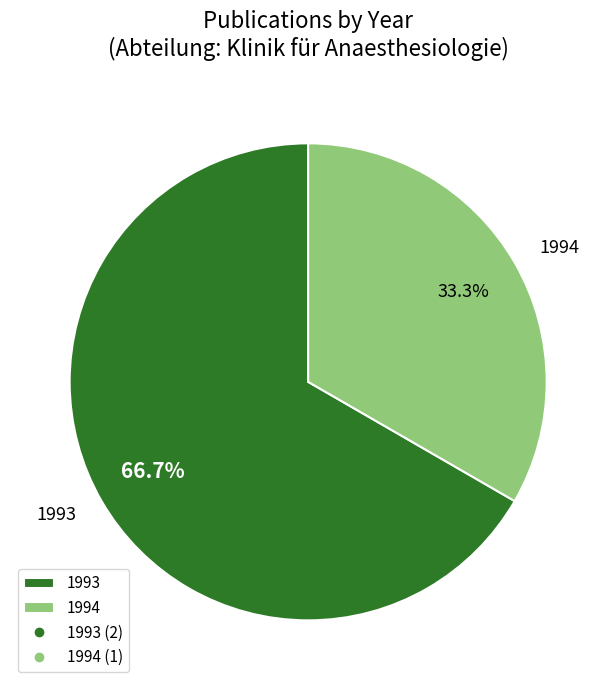

Is there a majority slice in this chart?

Yes